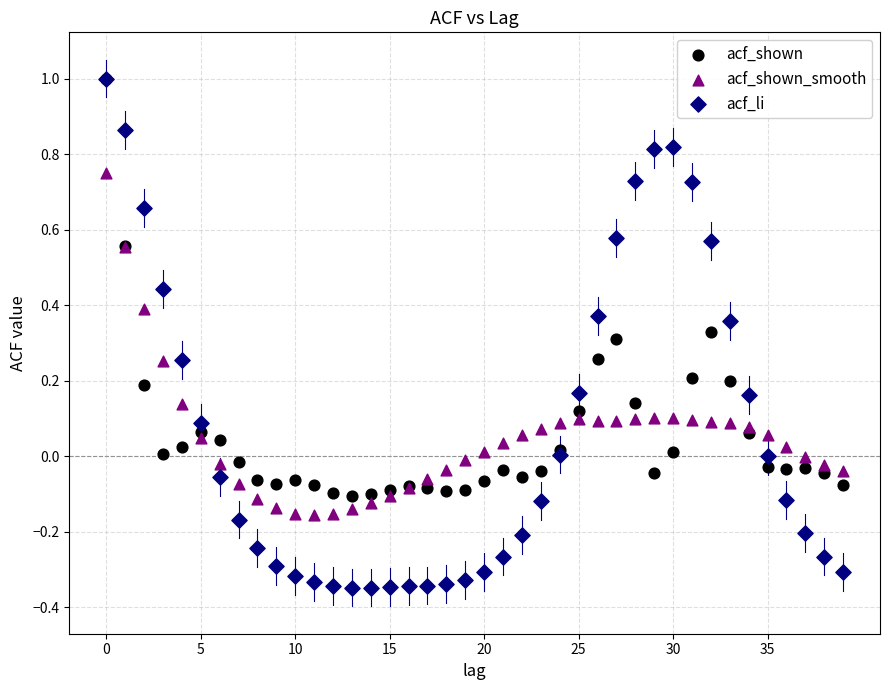

Which series has the widest spread of Y values?

acf_li